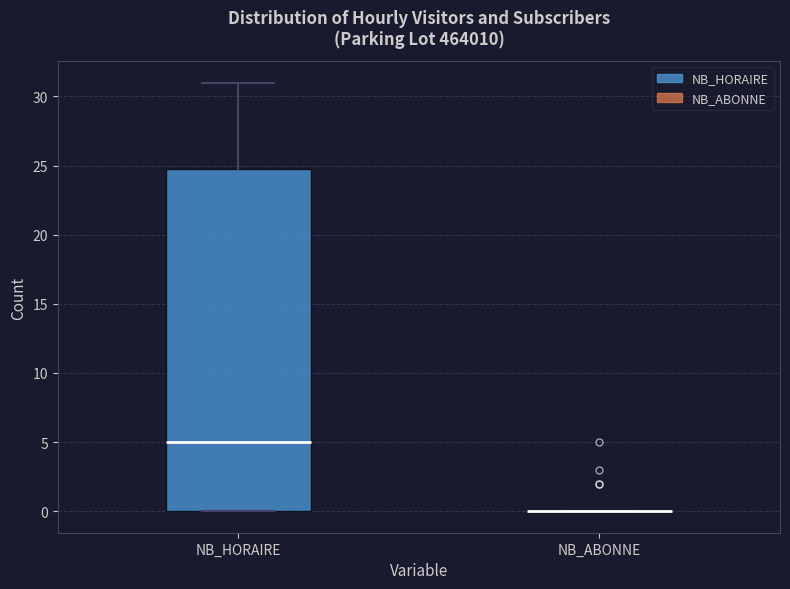

Reading left to right, transcribe this box plot: for each box, give where its median line is, the range the box spans, and where its two whiskers end, as read against the y-axis. The values are not printed on the chart, so give them approximately, as read against the axis.

NB_HORAIRE: median 5, box 0 to 25, whiskers 0 to 31
NB_ABONNE: box collapsed to a line at 0, whiskers 0 to 0